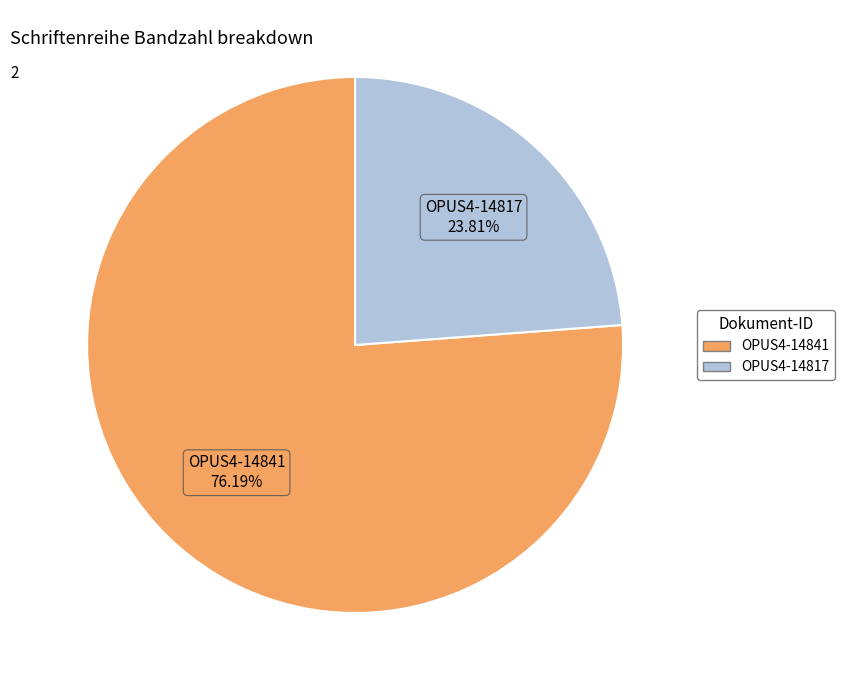

Approximately how many times larger is the value at OPUS4-14817 compared to OPUS4-14841?

0.3